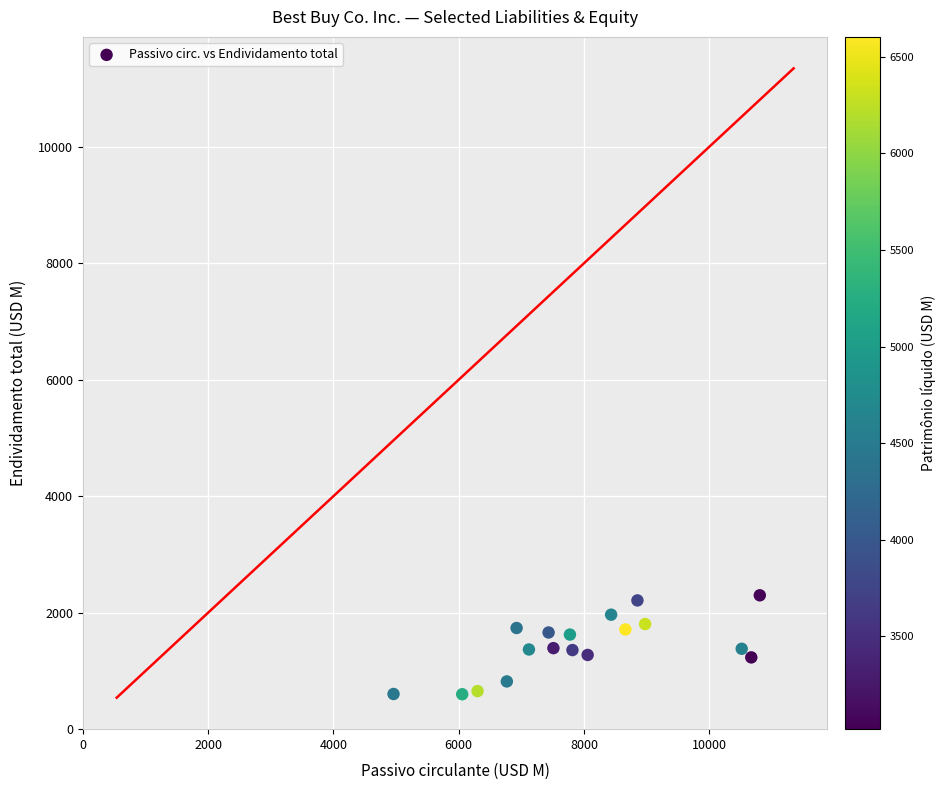

What is the range of Y values (max minus min)?

1700